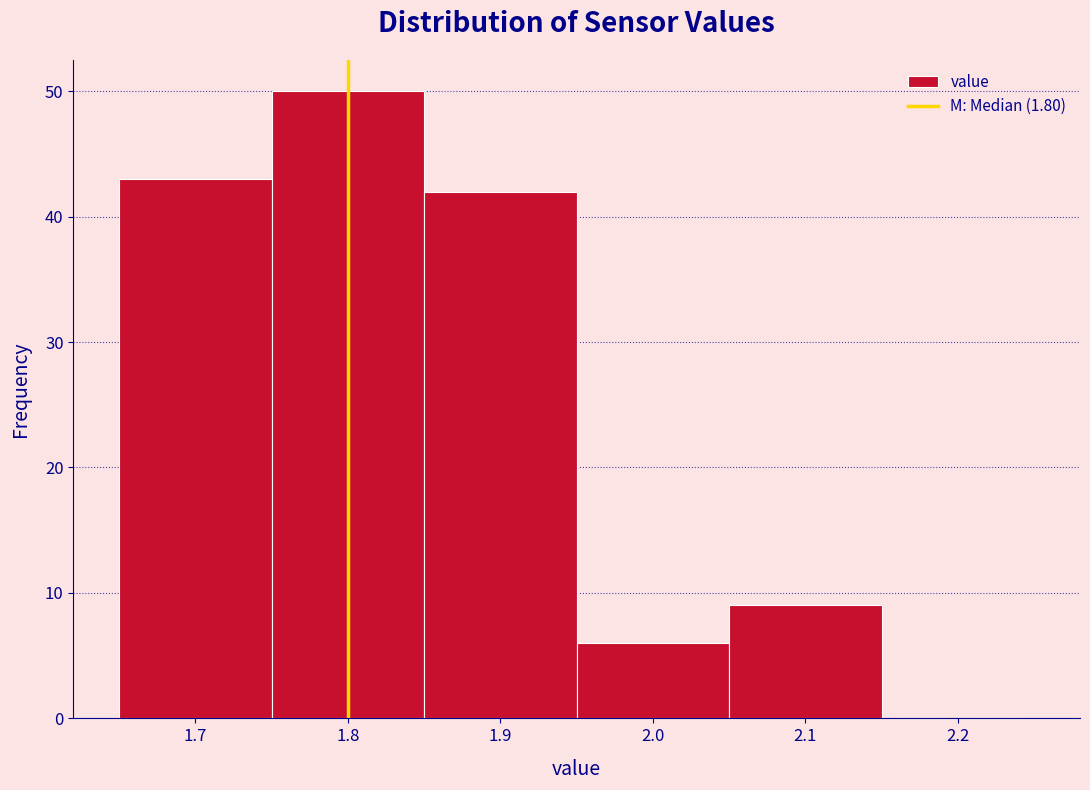

Reading left to right, list every bar in this chart as the range it spans on the x-axis followed by its height. The values are not printed on the chart, so give them approximately, as read against the axis.

1.65 to 1.75: 43
1.75 to 1.85: 50
1.85 to 1.95: 42
1.95 to 2.05: 6
2.05 to 2.15: 9
2.15 to 2.25: 0